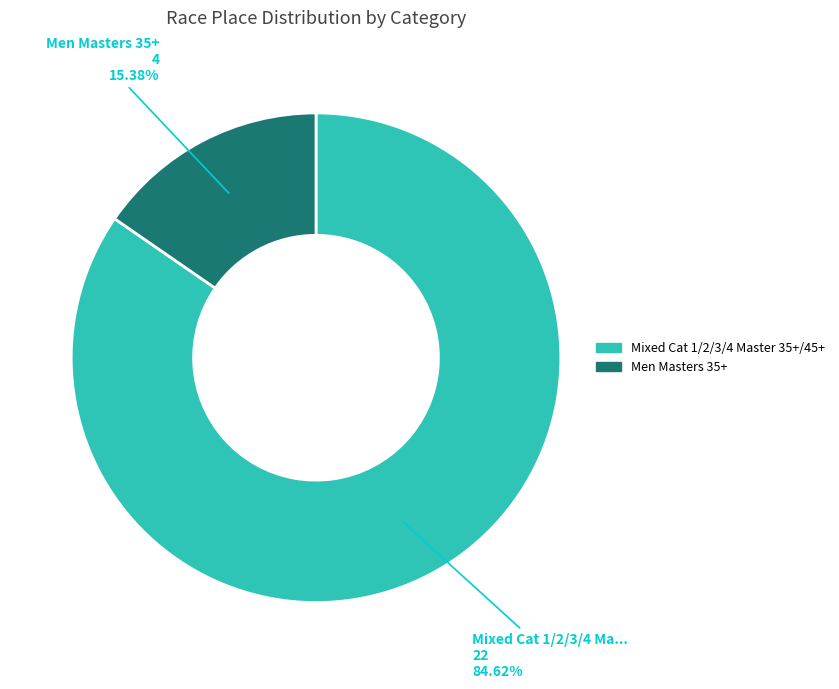

The Men Masters 35+ slice represents 15% of the pie. True or false?

True